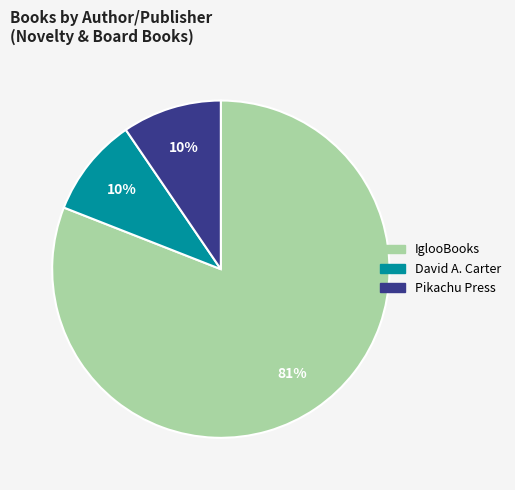

Count the number of slices in the pie.

3